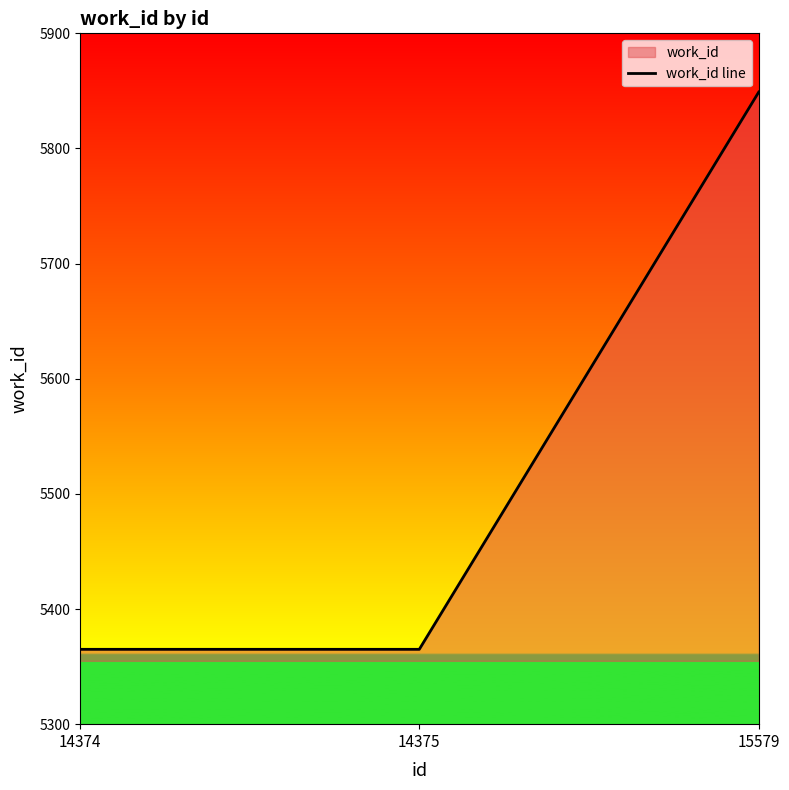

Rank the categories by value from lowest to highest.

14374, 14375, 15579